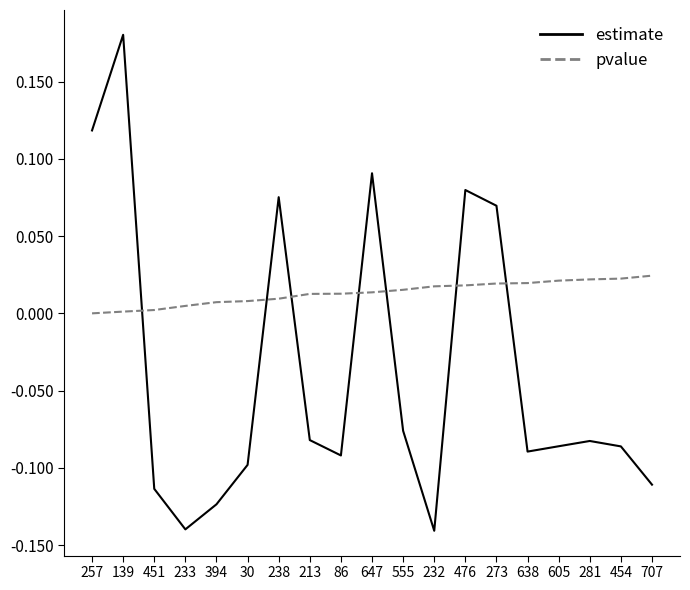

Which series changed the most between 273 and 281?

estimate